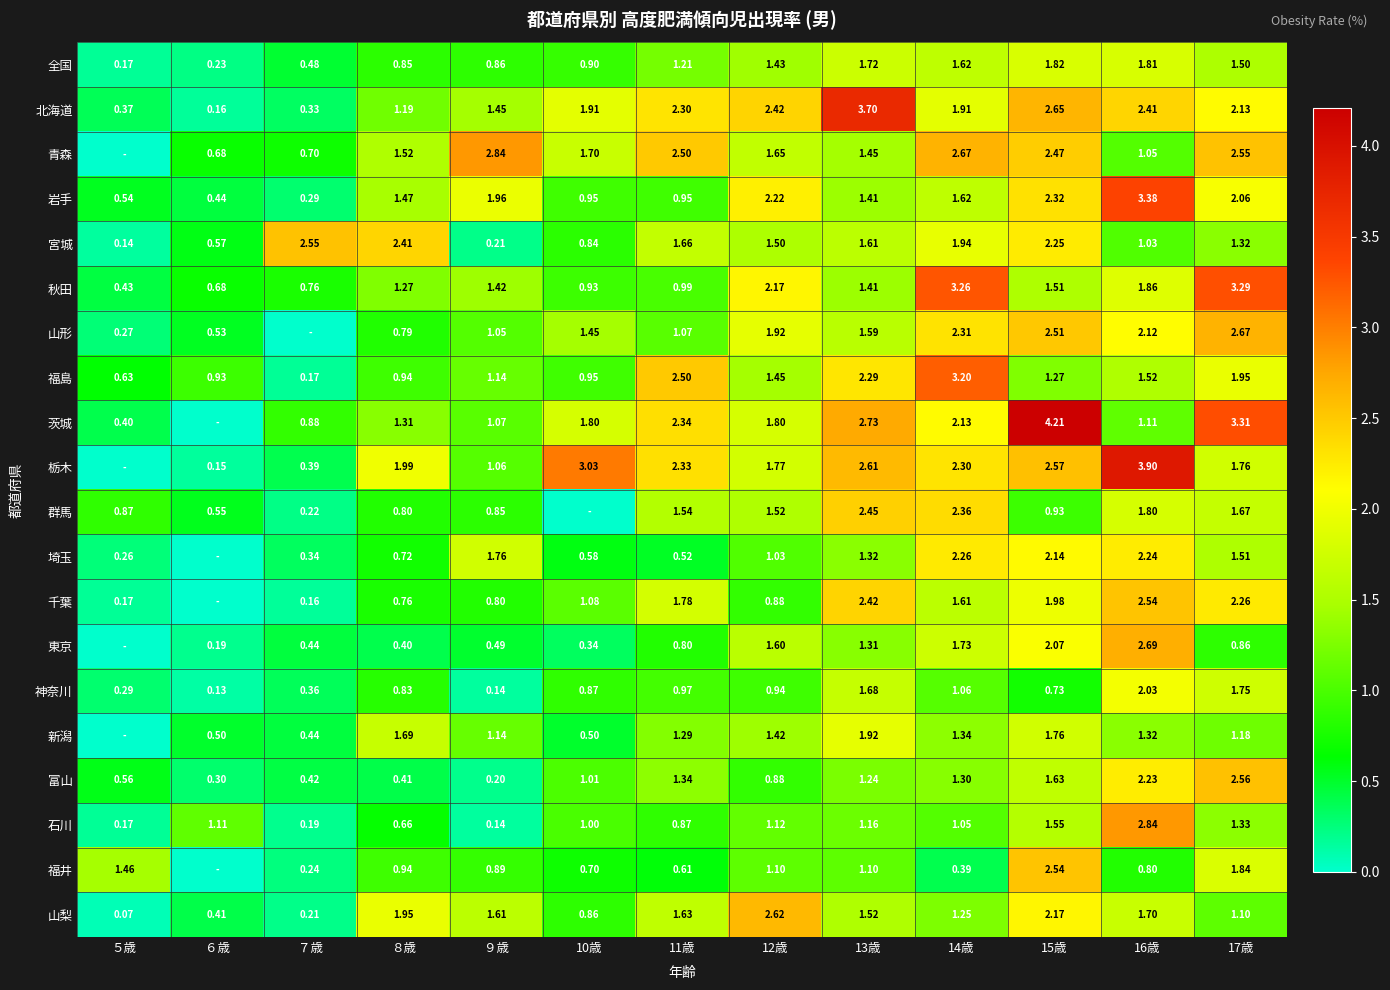

Between 15歳 and 14歳, which is larger?

15歳